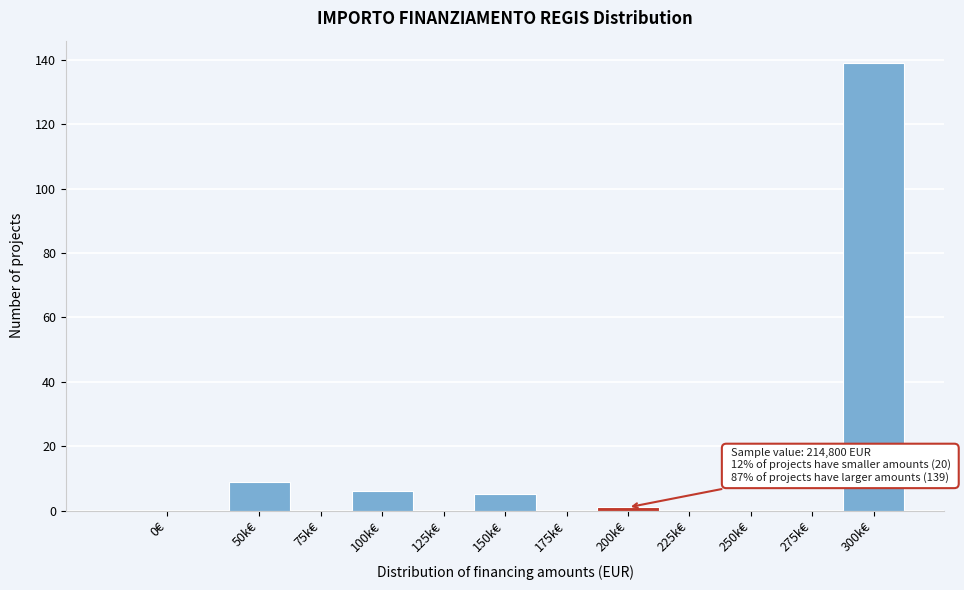

Reading left to right, transcribe all the data shown in this chart.

0€=0	50k€=9	75k€=0	100k€=6	125k€=0	150k€=5	175k€=0	200k€=1	225k€=0	250k€=0	275k€=0	300k€=139